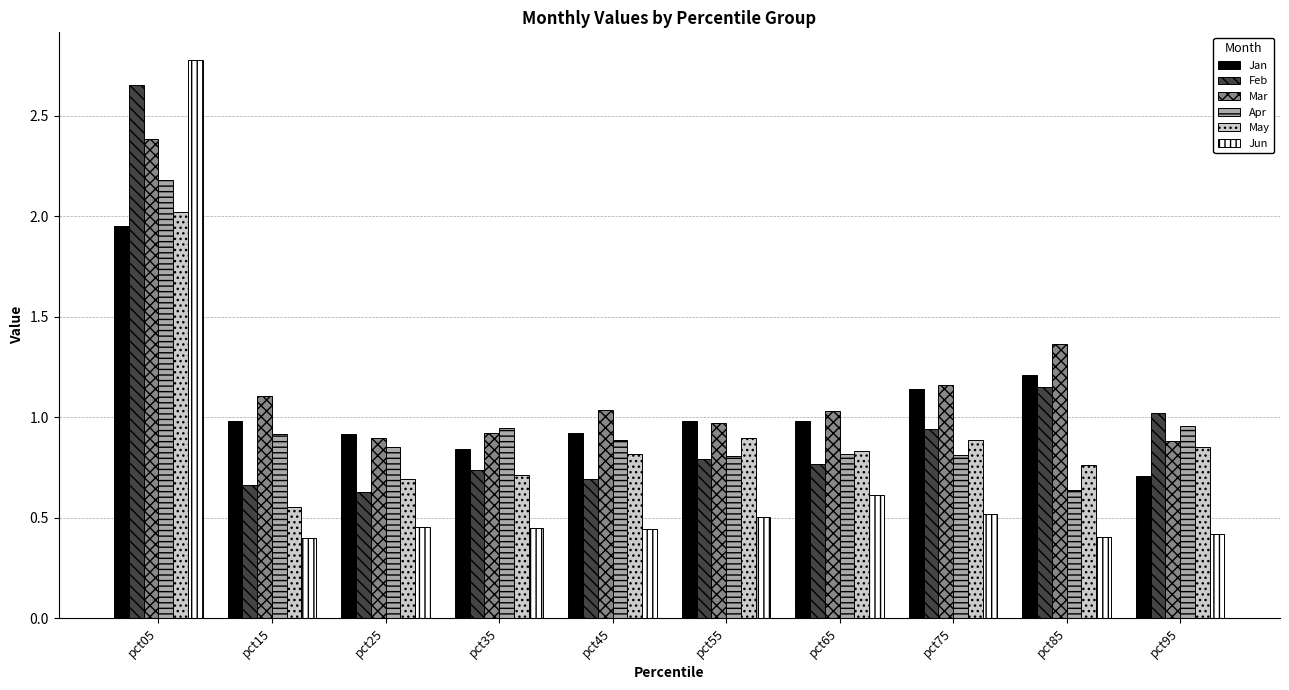

What is the highest value of the Mar series?

2.4